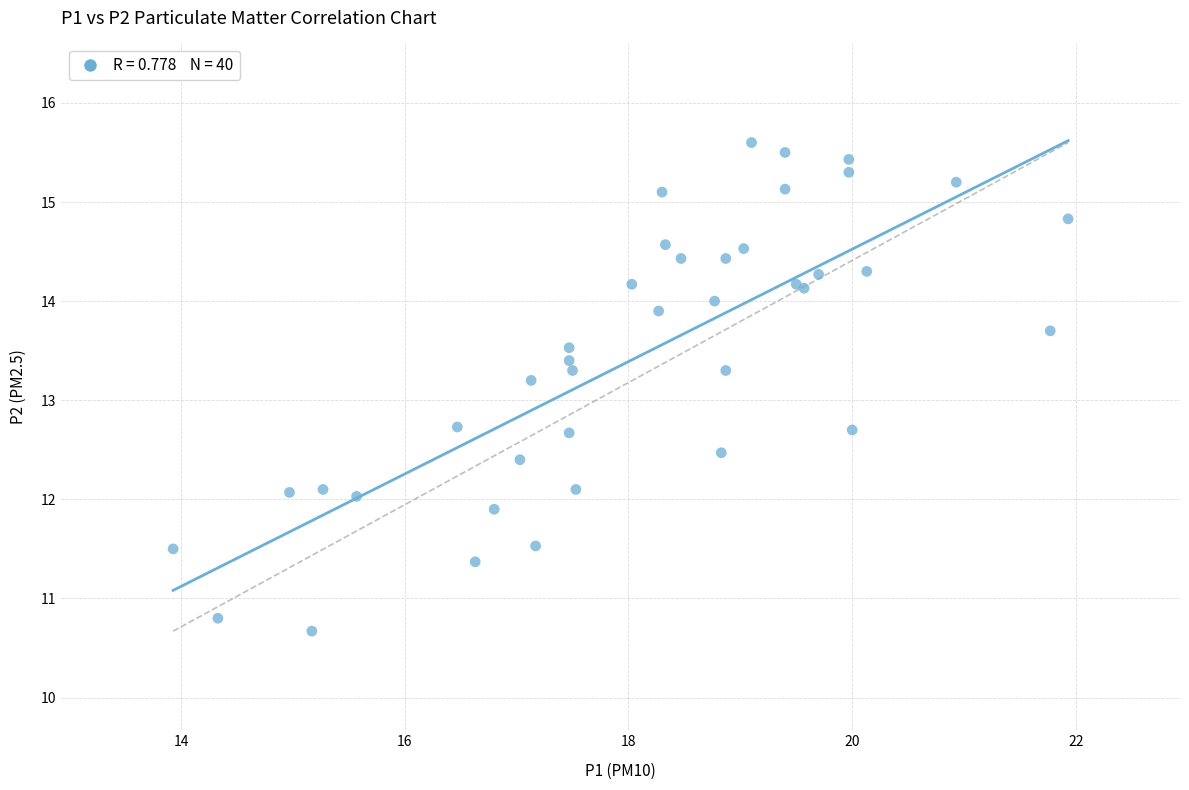

What Y value in the scatter plot is closest to 13?

13.2